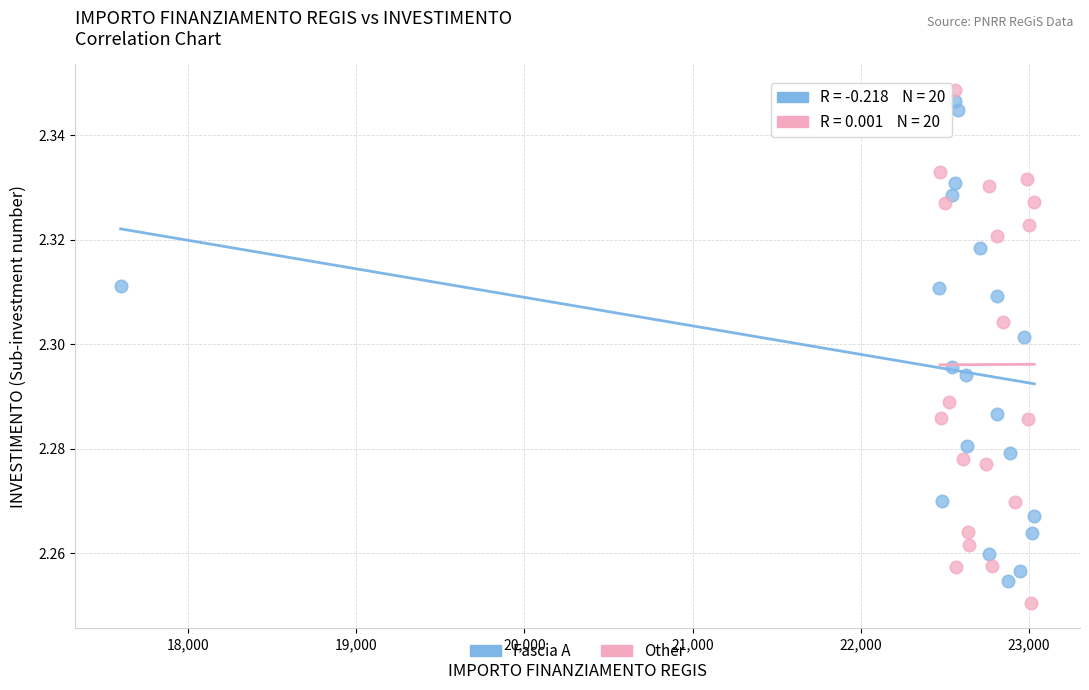

Which series contains the highest Y value?

Other